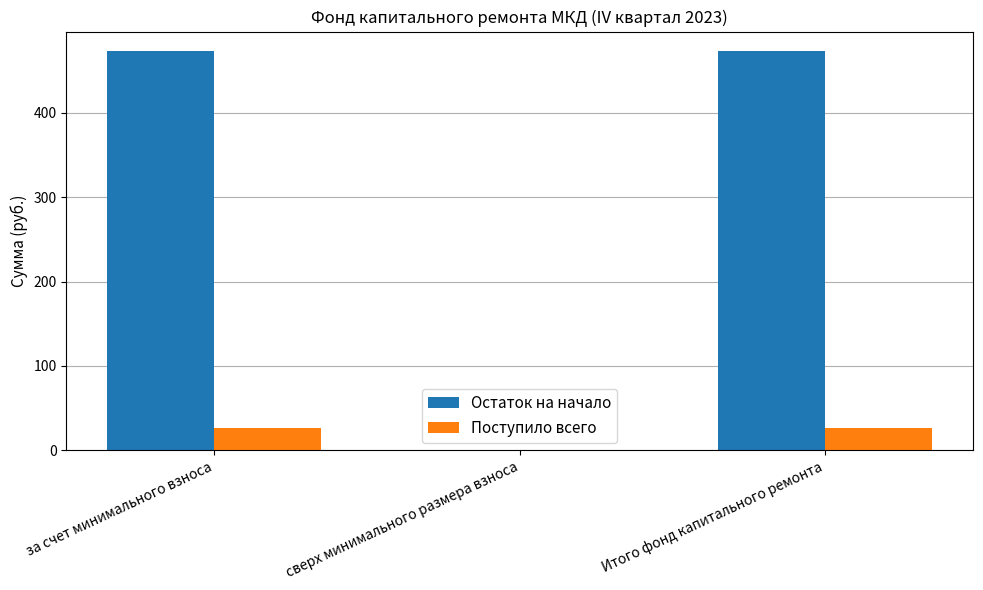

How many categories are shown in the chart?

3